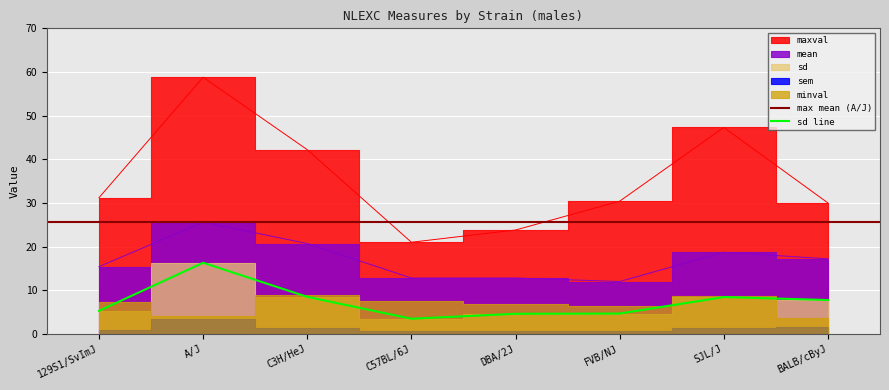

The maxval series shows 30.4 at FVB/NJ. True or false?

True